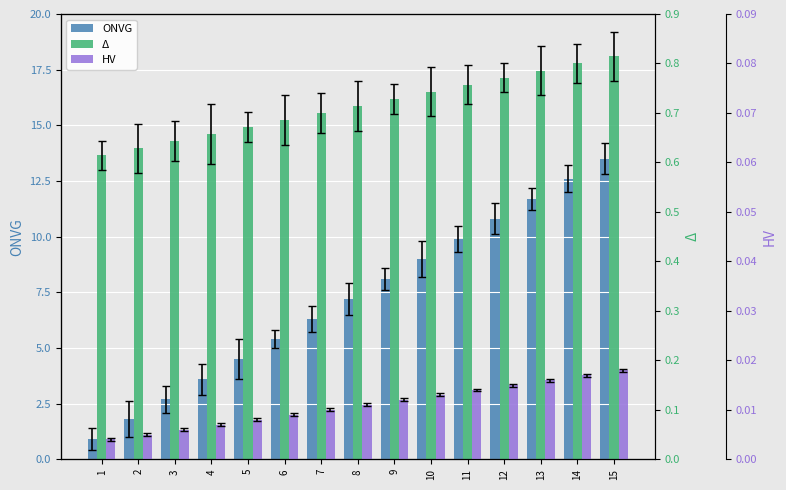

List the labels in order of ONVG value, smallest first.

1, 2, 3, 4, 5, 6, 7, 8, 9, 10, 11, 12, 13, 14, 15